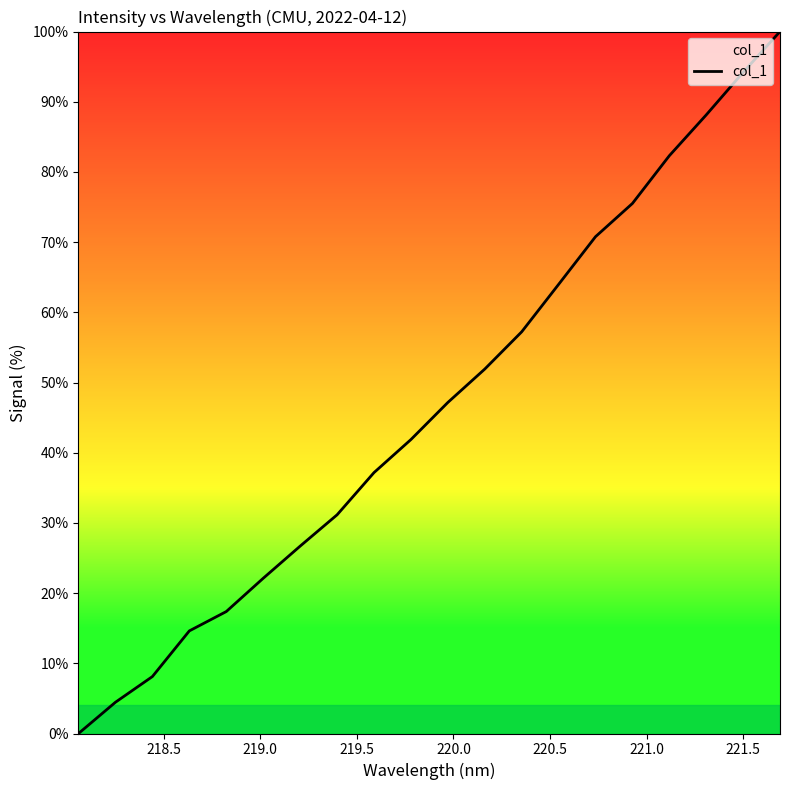

What is the greatest value displayed?

100.0